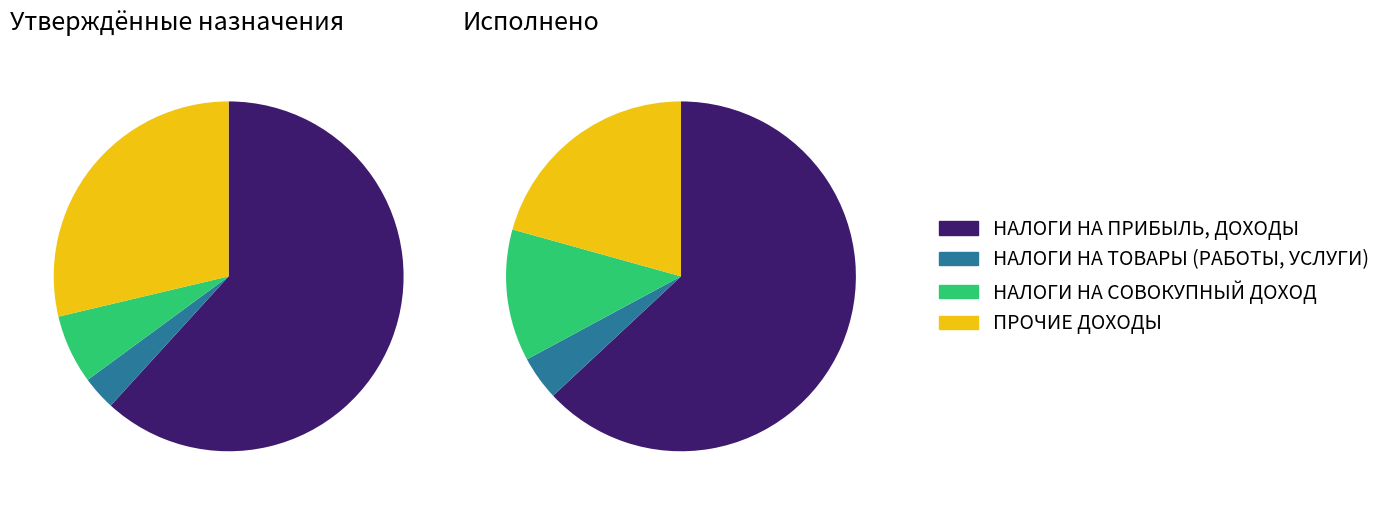

How much of the chart is everything except ПРОЧИЕ ДОХОДЫ?

71.3%